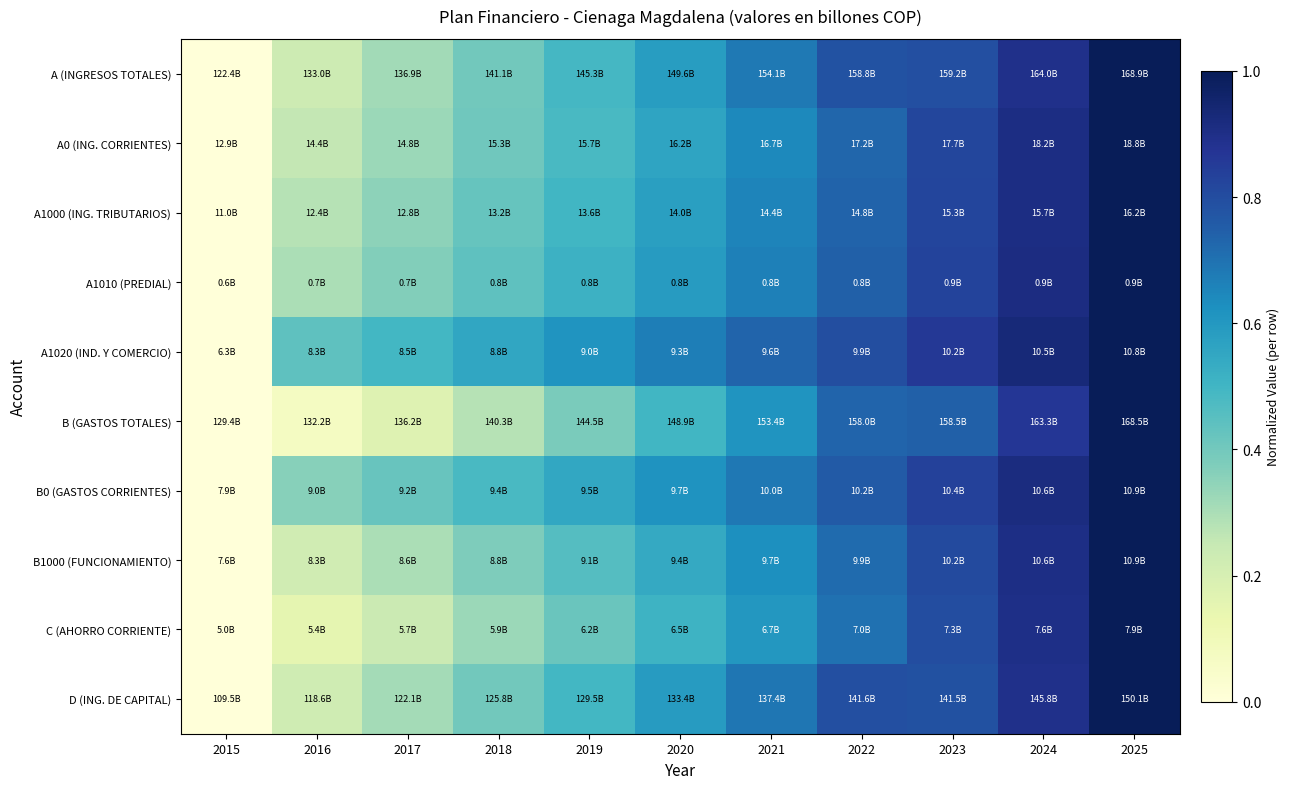

What is the total value across all series at 2025?

10.0